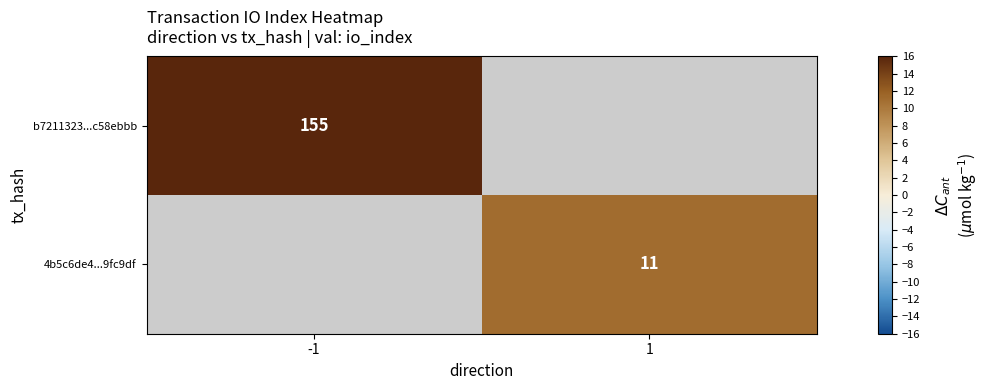

At which category does the chart reach its minimum across all series?

1